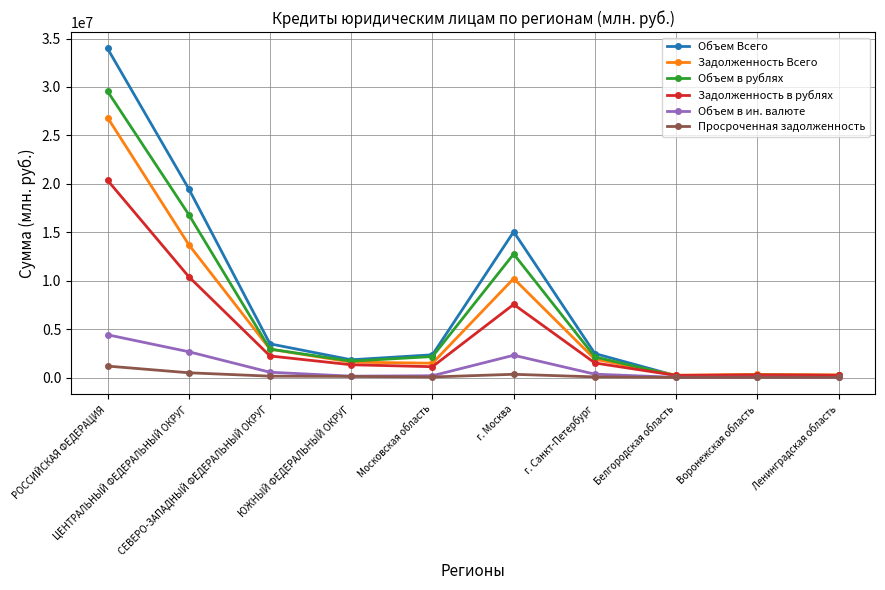

In Объем в рублях, how many points are lower than both neighbors (excluding endpoints)?

2